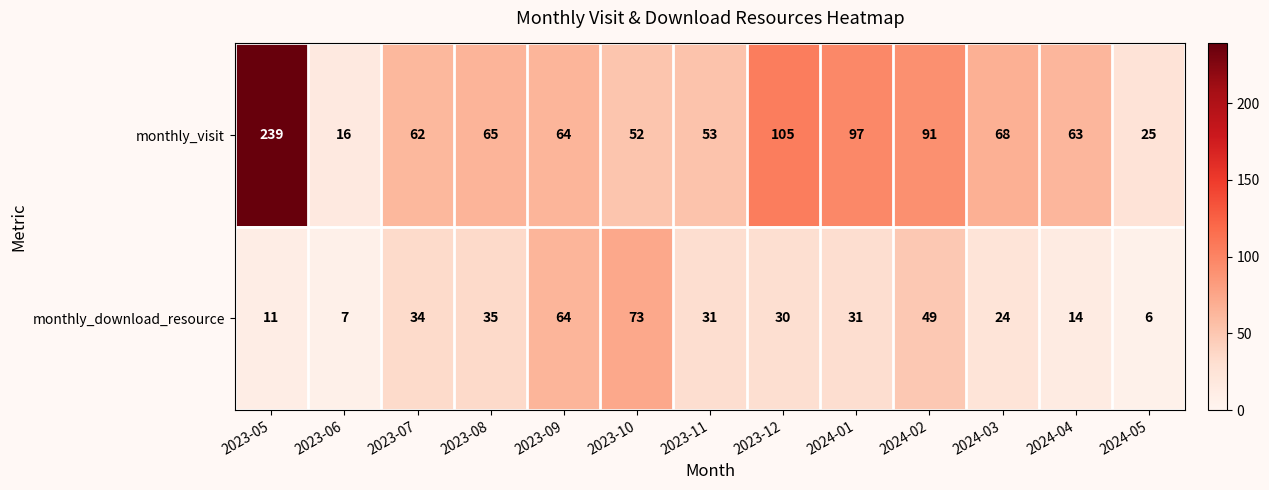

Rank the series at 2023-11 from lowest to highest value.

monthly_download_resource, monthly_visit